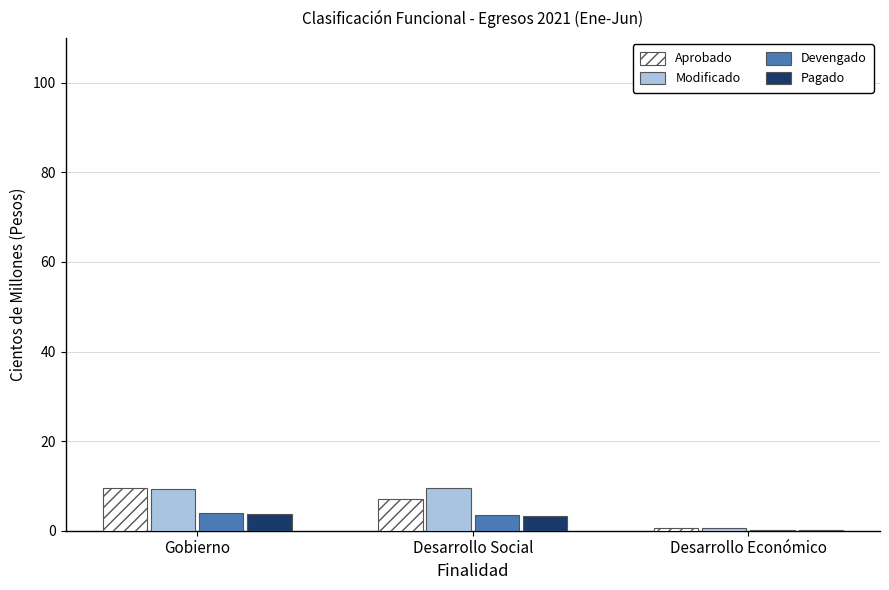

What is the maximum value for Devengado?

3.9